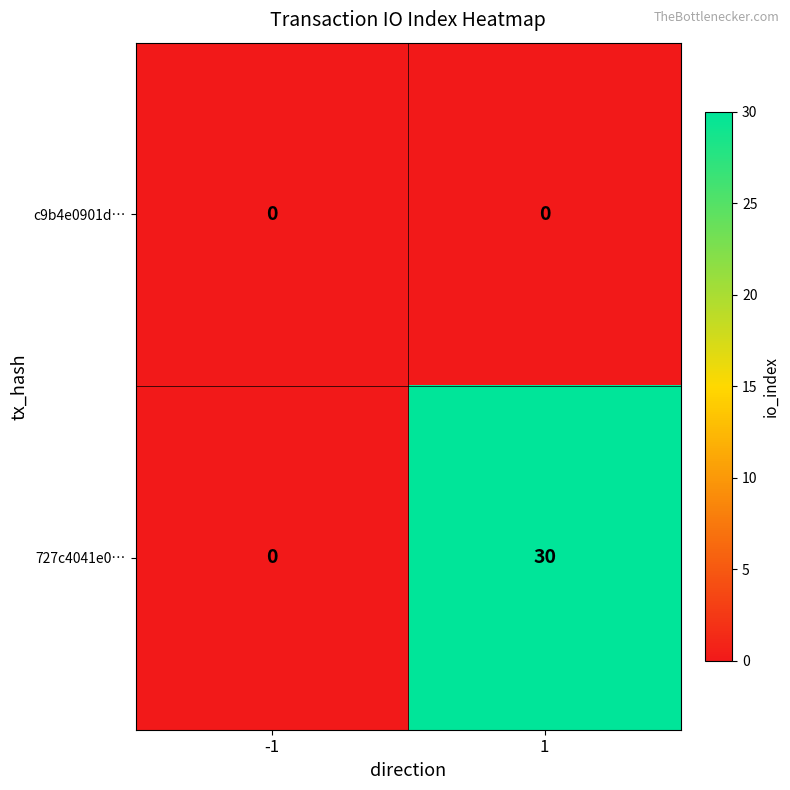

Rank the categories by 727c4041e0… value from lowest to highest.

-1, 1